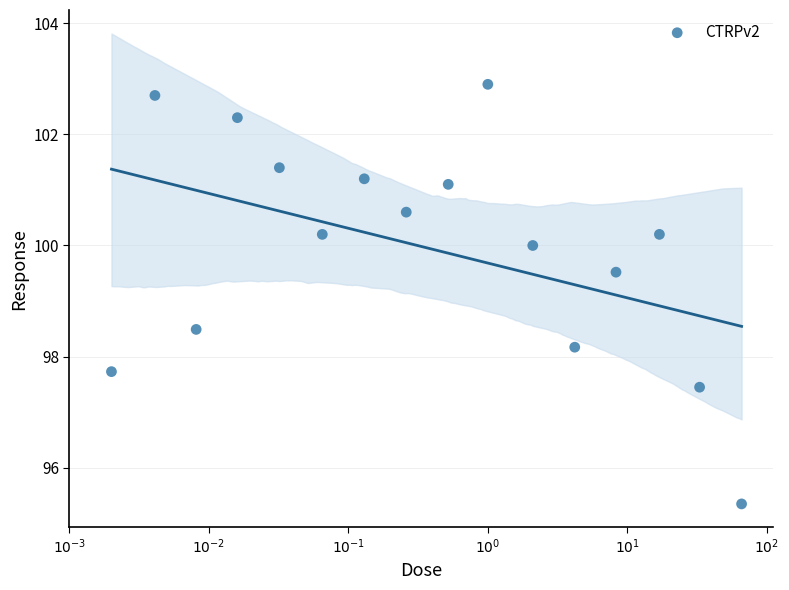

What is the range of X values (max minus min)?

4.5